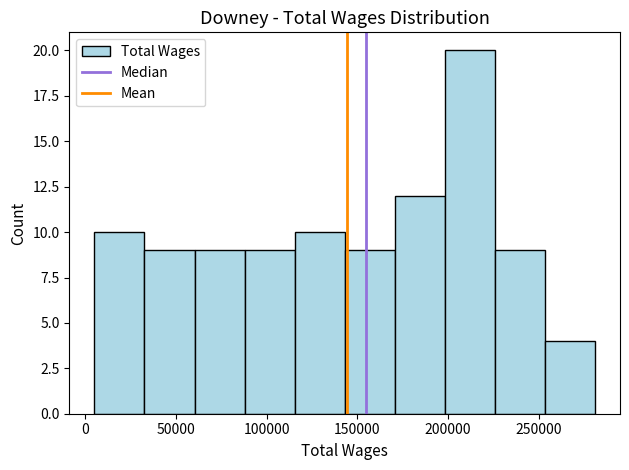

Which range on the x-axis has the tallest bar?

200000 to 225000